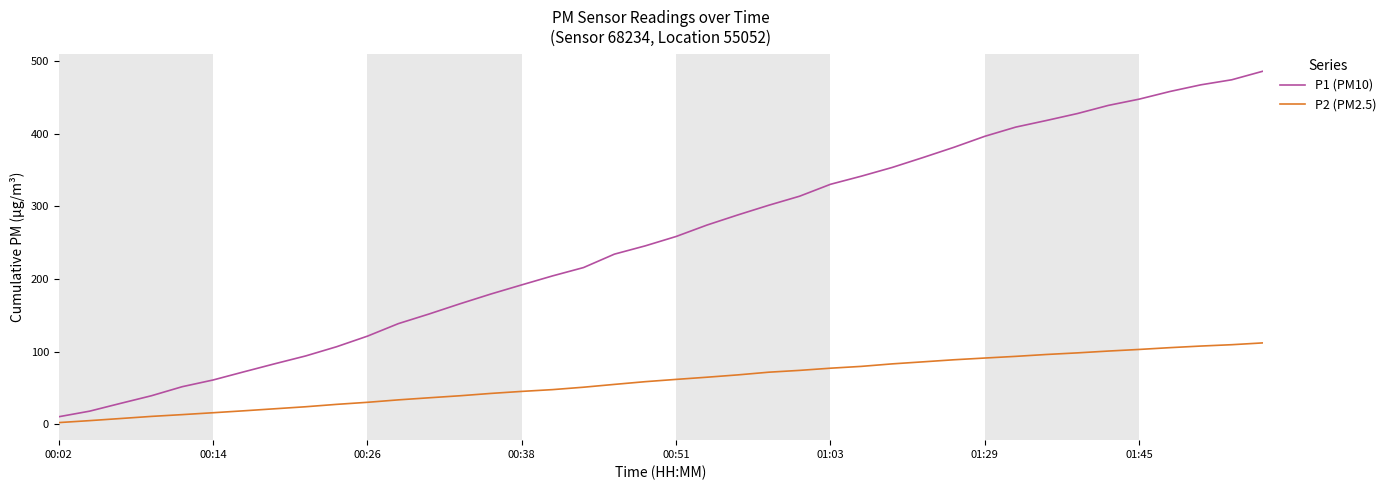

What is the difference between the maximum and minimum values in the P1 (PM10) series?

475.2